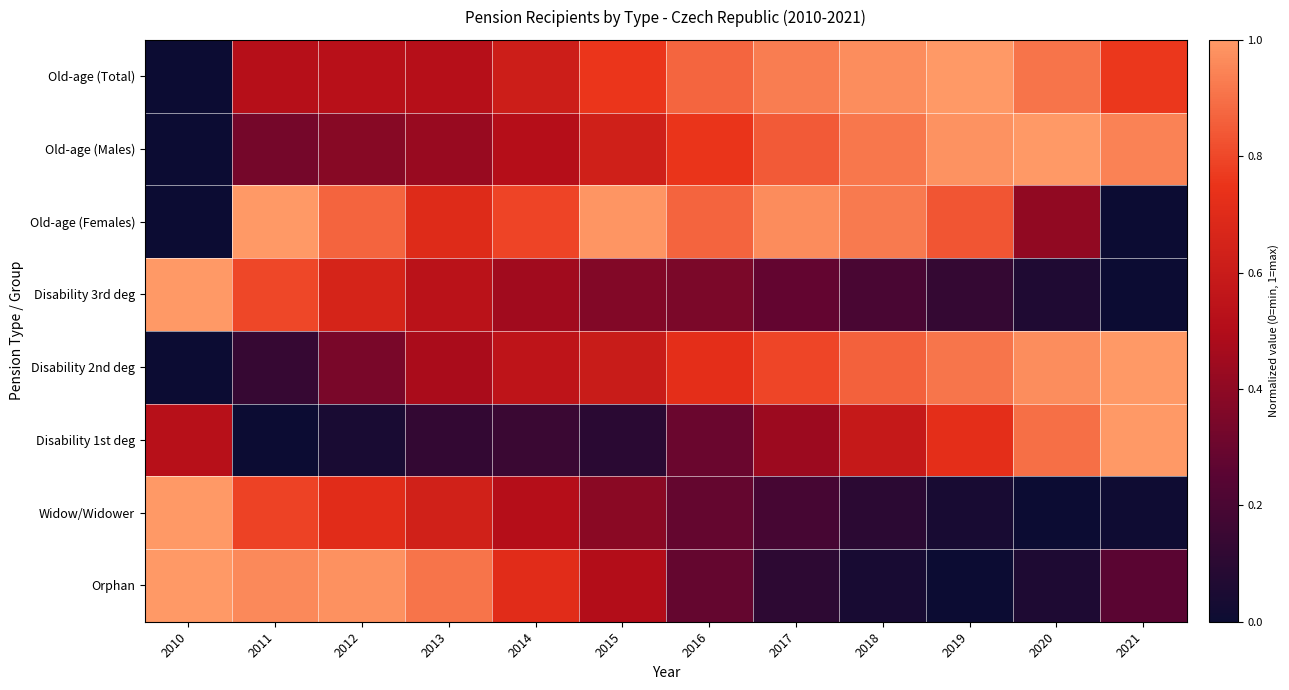

At which category is the sum across all series the highest?

2019